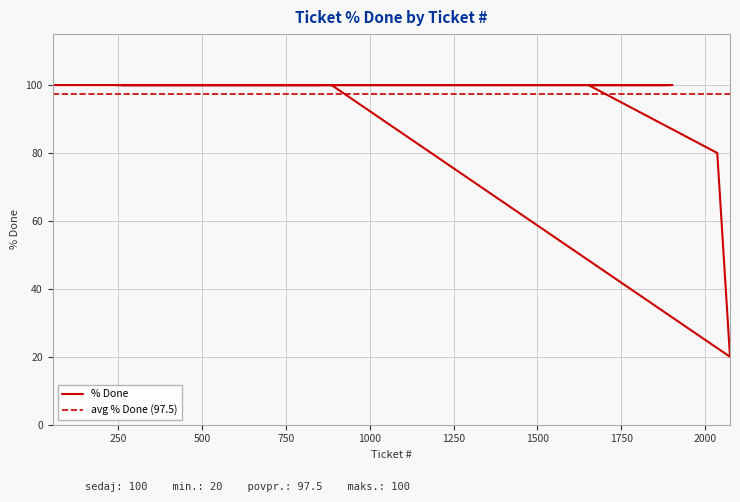

What is the smallest value displayed?

20